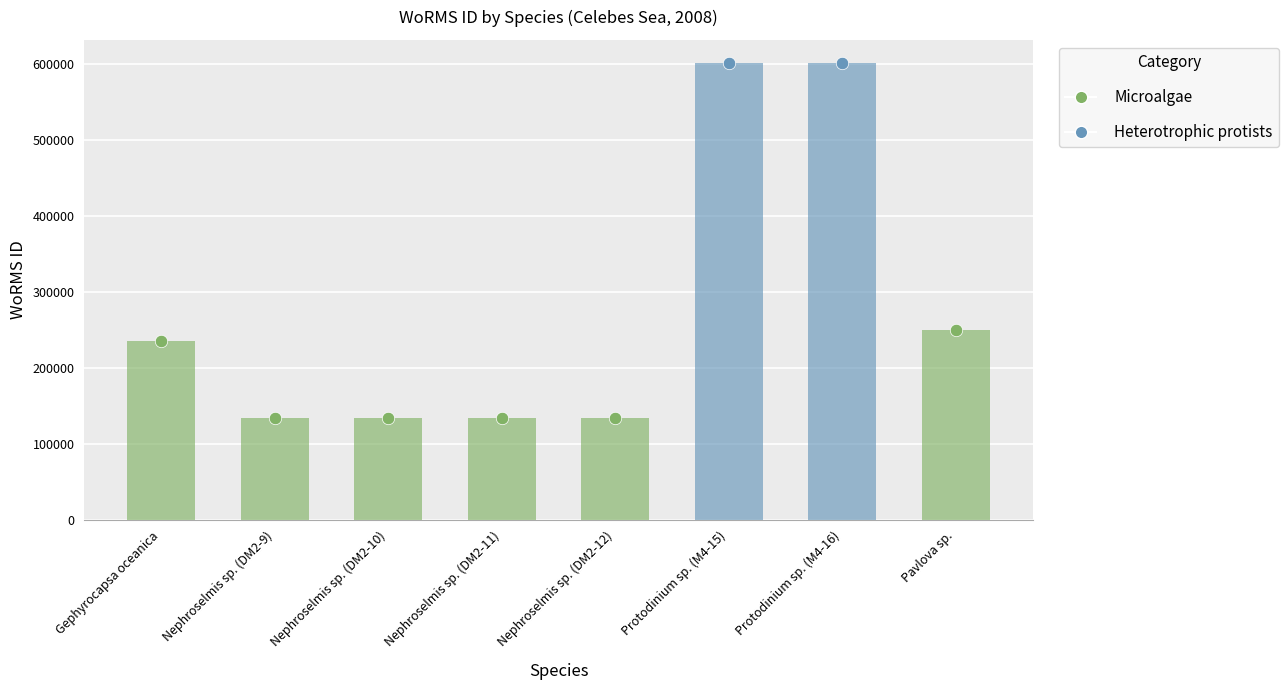

What is the change in value from Gephyrocapsa oceanica to Nephroselmis sp. (DM2-10)?

-101431